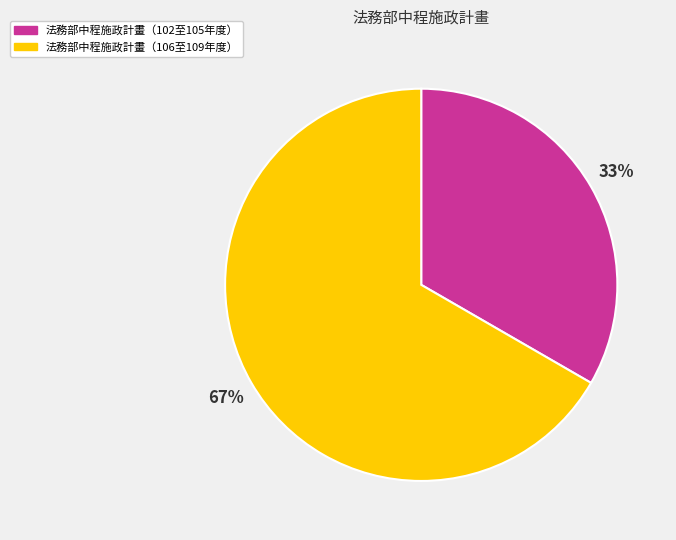

Rank the categories by value from lowest to highest.

法務部中程施政計畫（102至105年度）, 法務部中程施政計畫（106至109年度）